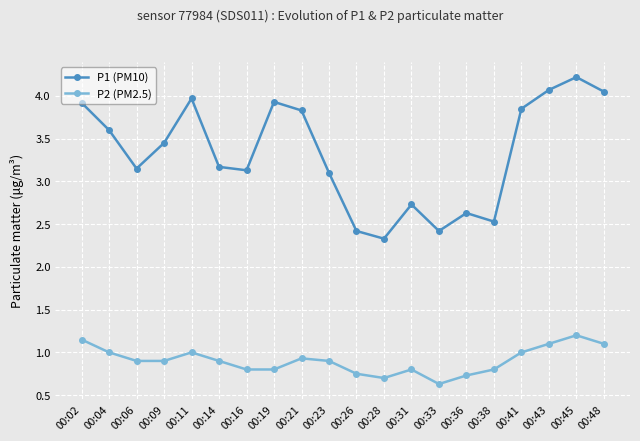

Is the value of P1 (PM10) at 00:11 greater than the value of P2 (PM2.5) at 00:19?

Yes